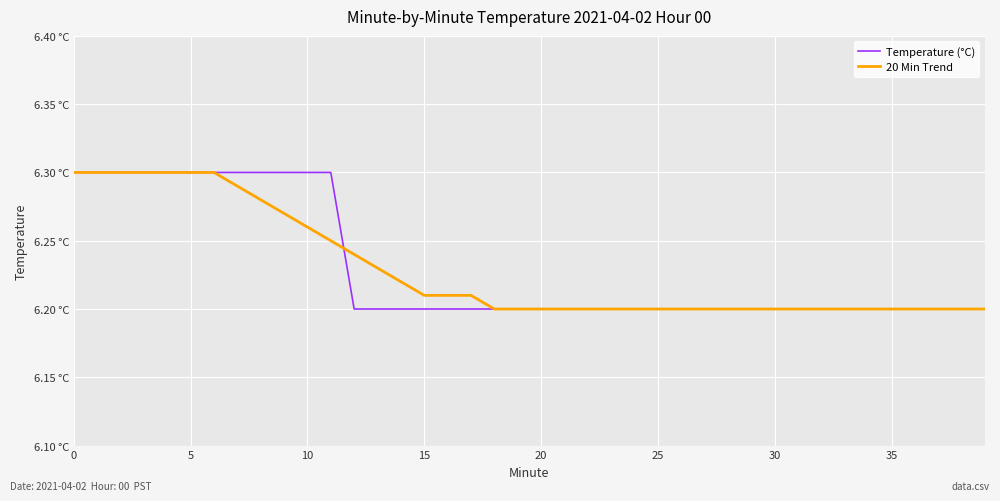

Between which two adjacent categories do Temperature (°C) and 20 Min Trend first intersect?

11 and 12